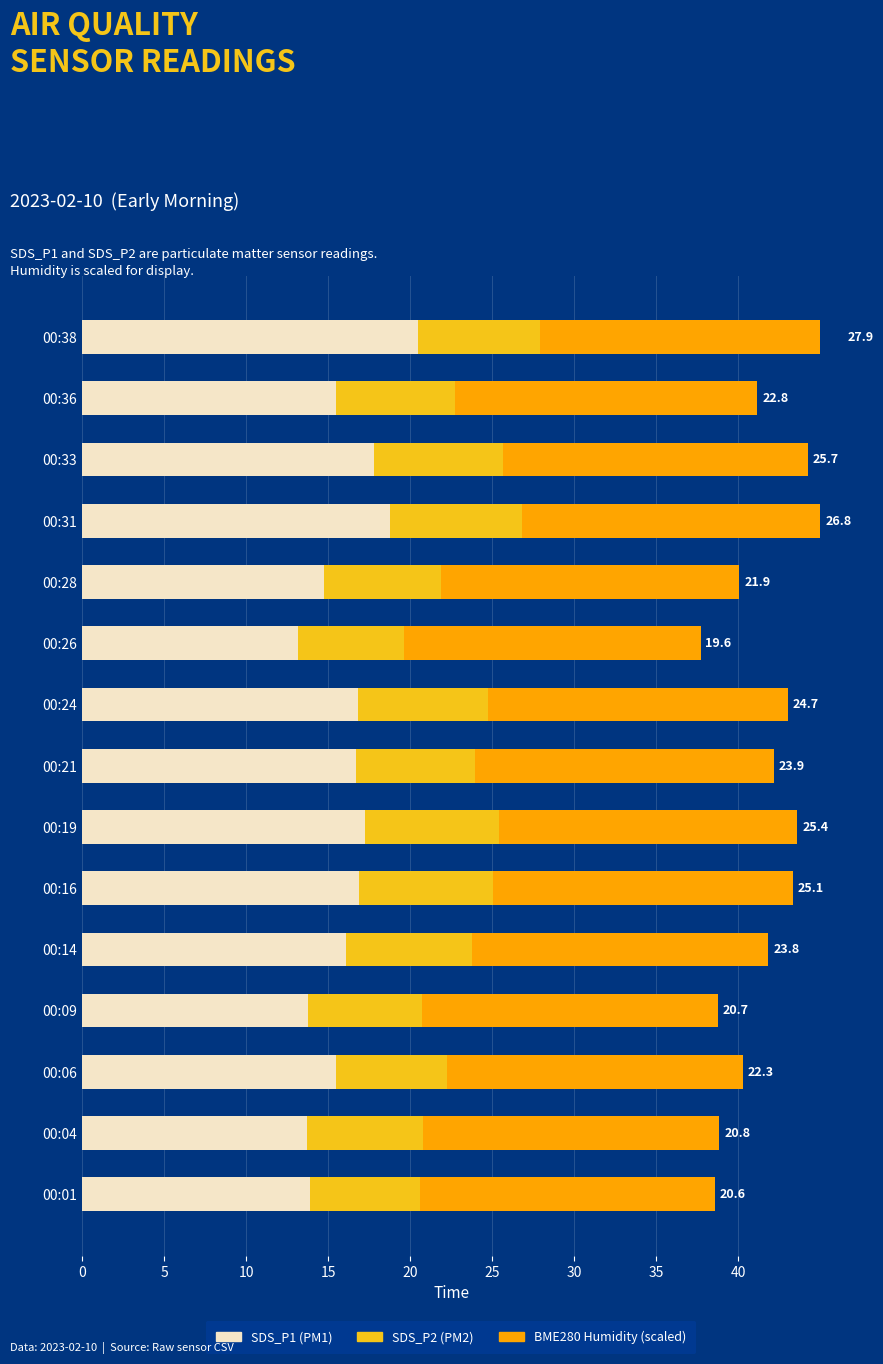

How many categories are shown in the chart?

15